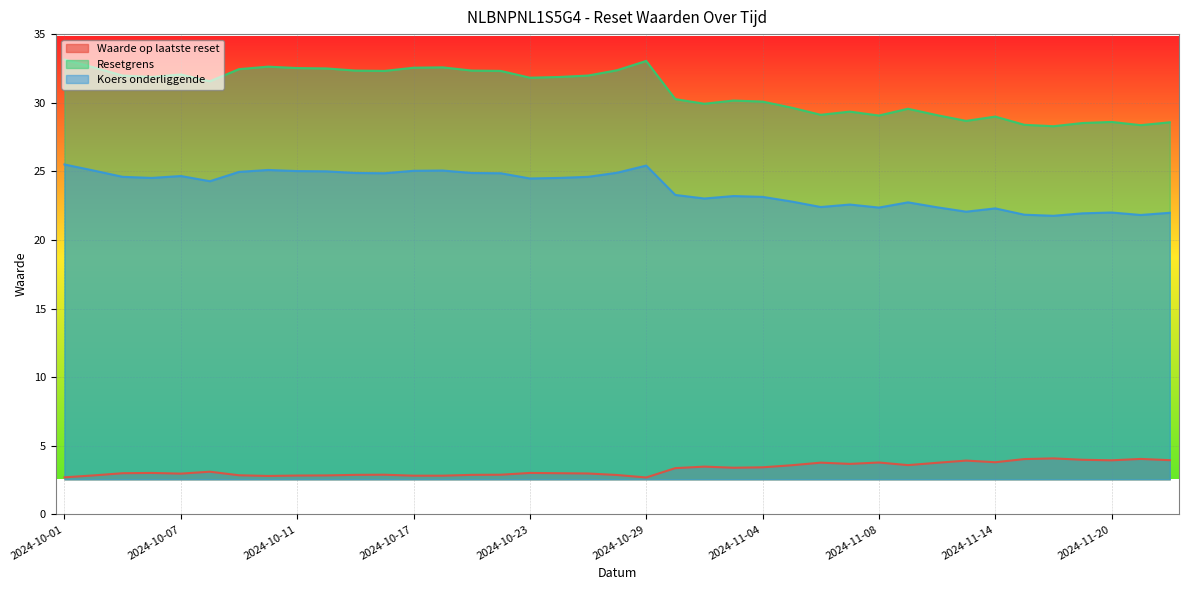

What is the average value of the Koers onderliggende series?

23.7